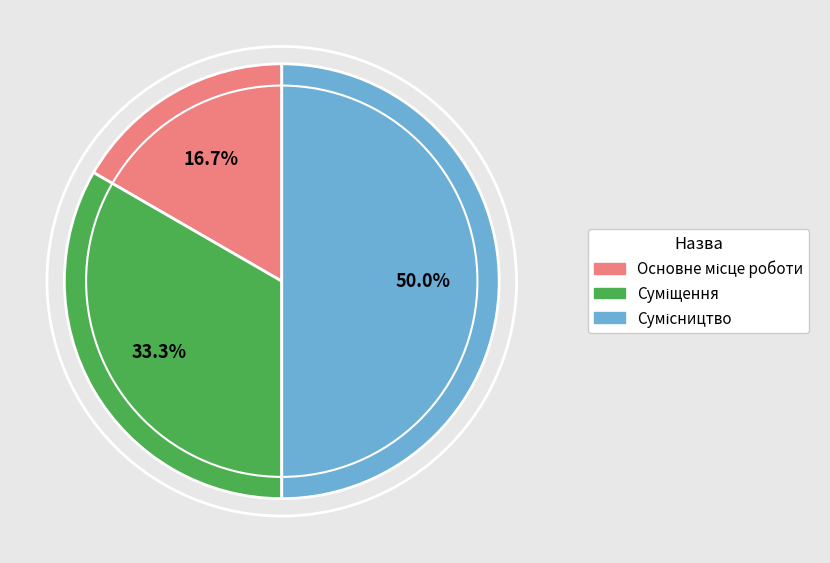

What percentage do Суміщення and Сумісництво together represent?

83.3%